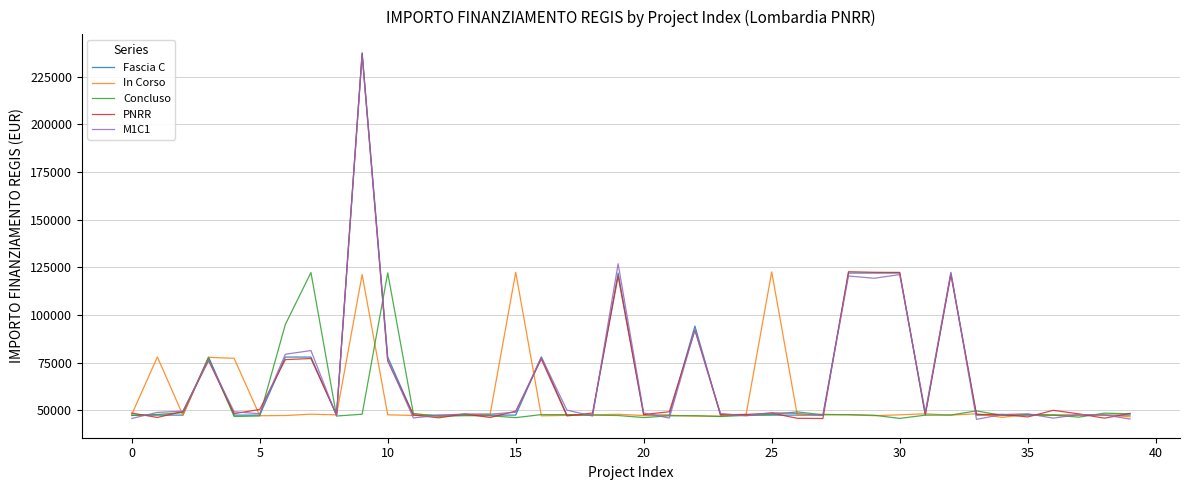

What is the greatest value displayed?

237681.0